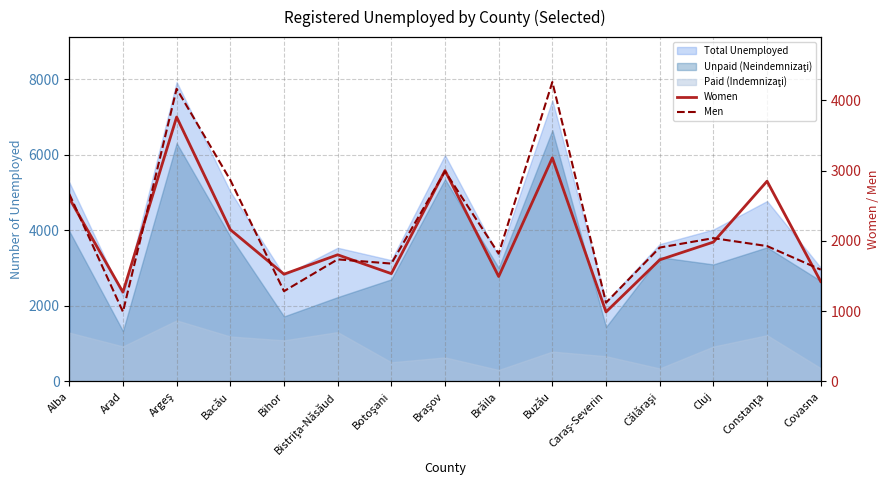

Does the chart display data point markers on the line(s)?

No